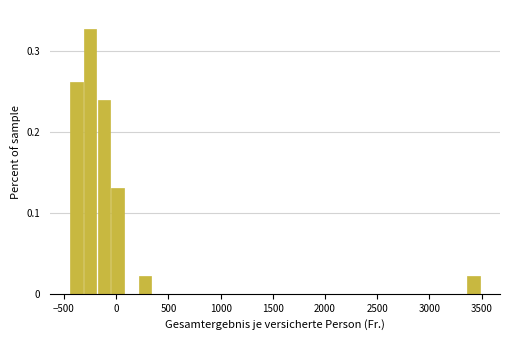

Read against the x-axis, roughly where is the centre of the tallest bar?

-250